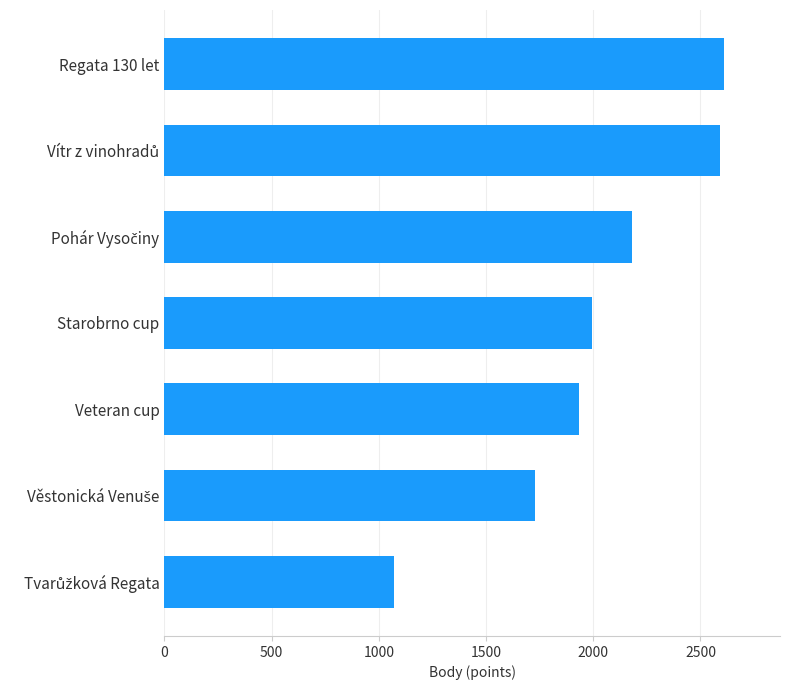

What is the difference between the second highest and second lowest values?

859